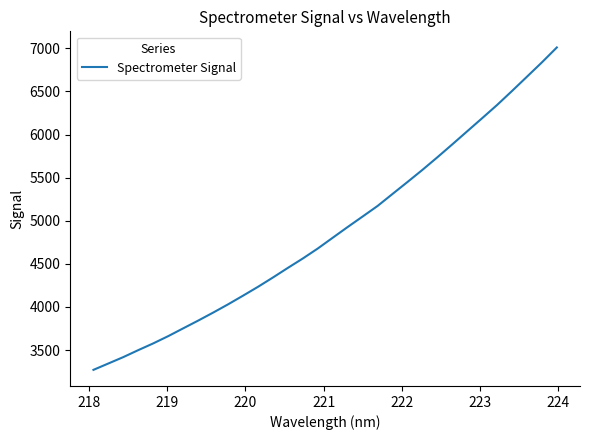

What is the maximum value shown in the chart?

7010.5